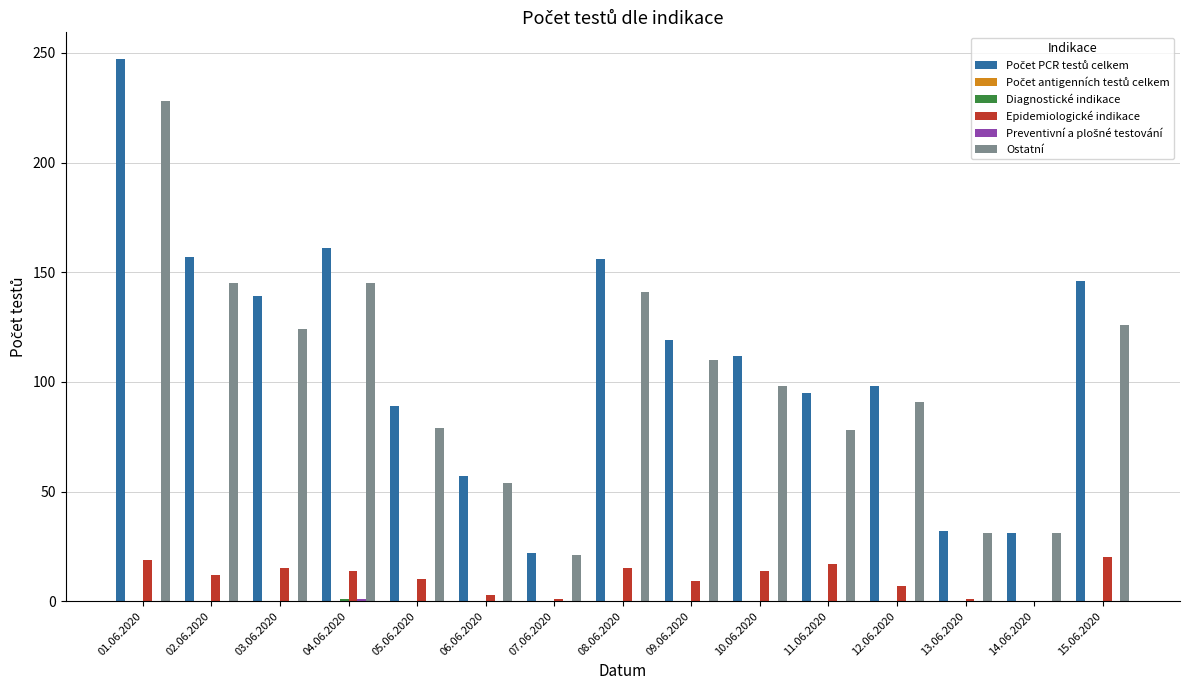

Are the bars grouped side by side (vs. stacked)?

Yes